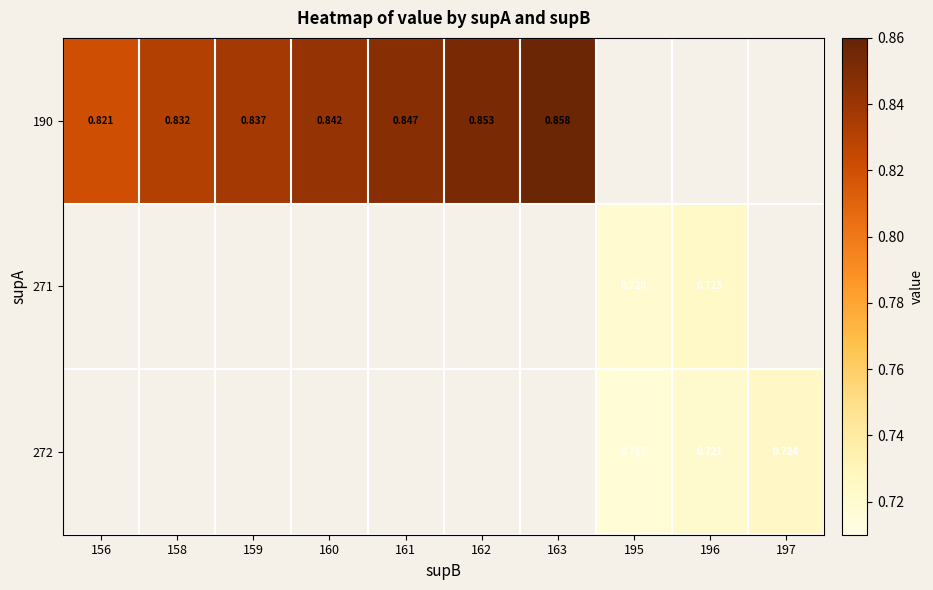

How many distinct data groups are displayed?

3